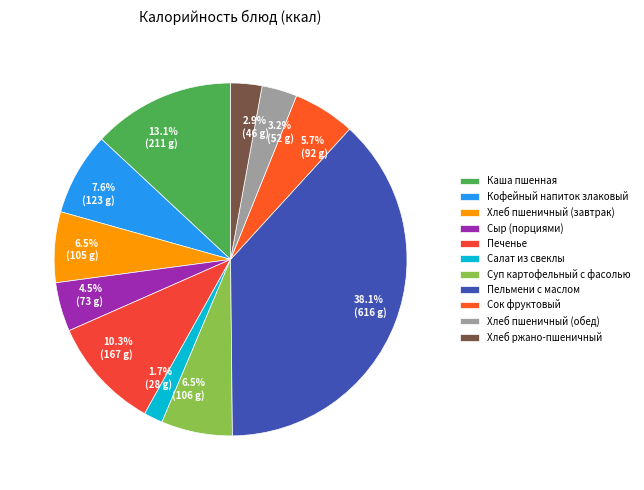

Do Сыр (порциями) and Каша пшенная together represent more than half of the pie?

No